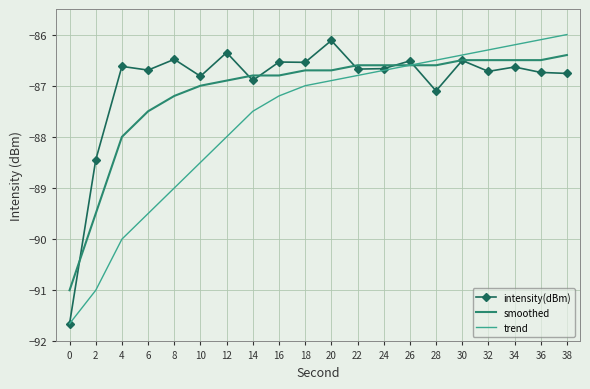

List the series in order of their overall mean, lowest first.

trend, smoothed, intensity(dBm)